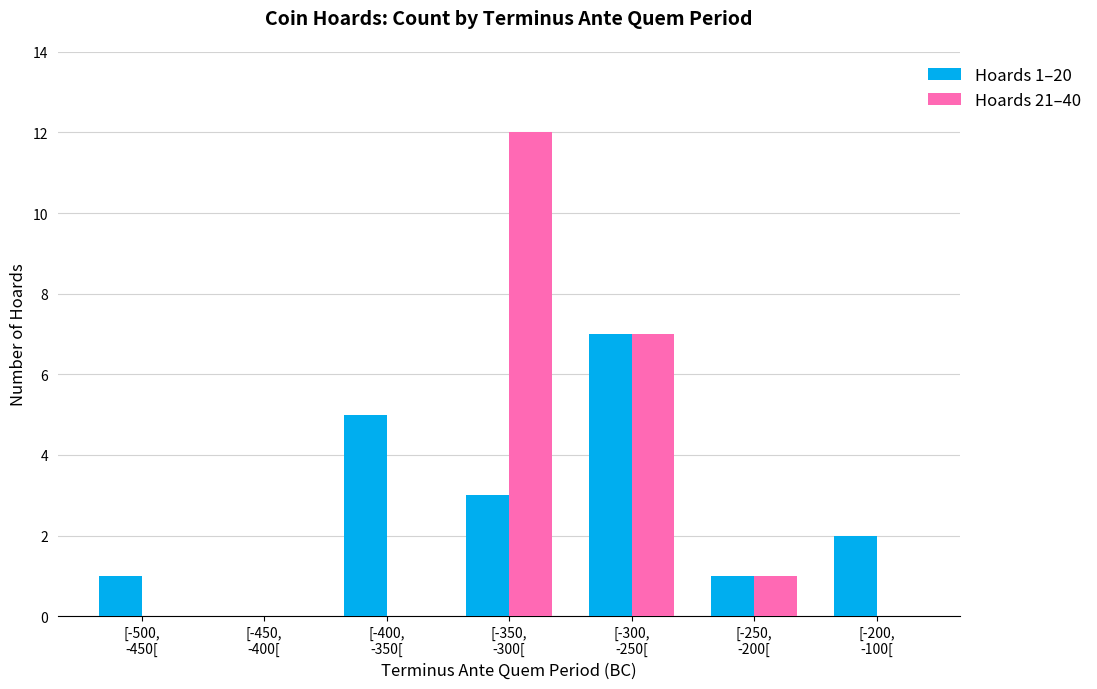

What is the sum of all Hoards 21–40 values?

20